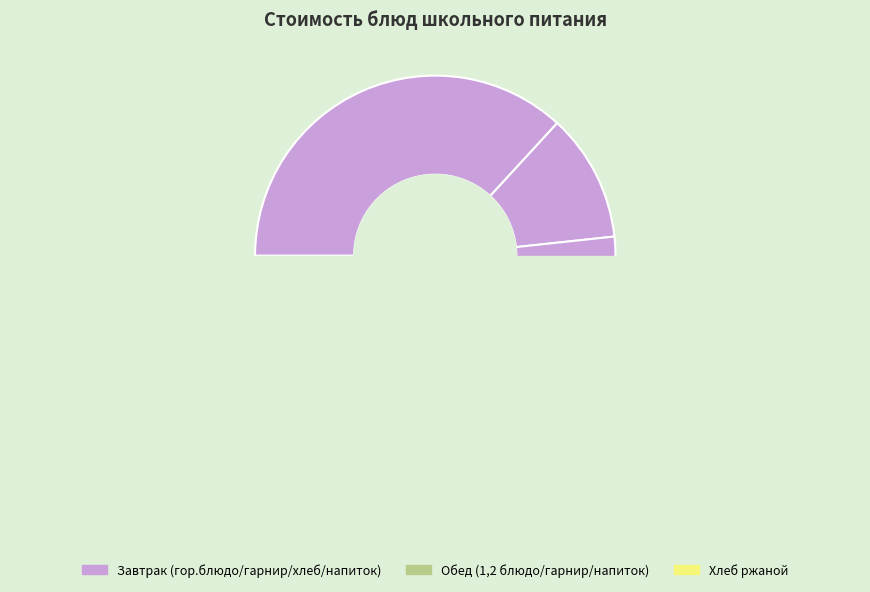

The хлеб (Хлеб пшеничный 1С) slice represents 3% of the pie. True or false?

True